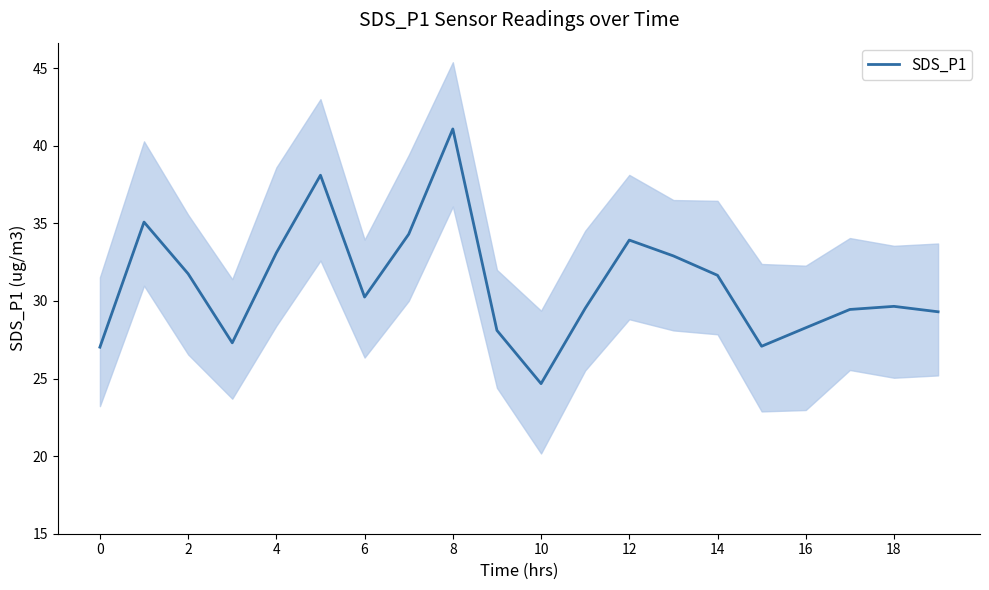

At which label does SDS_P1 reach its peak?

8